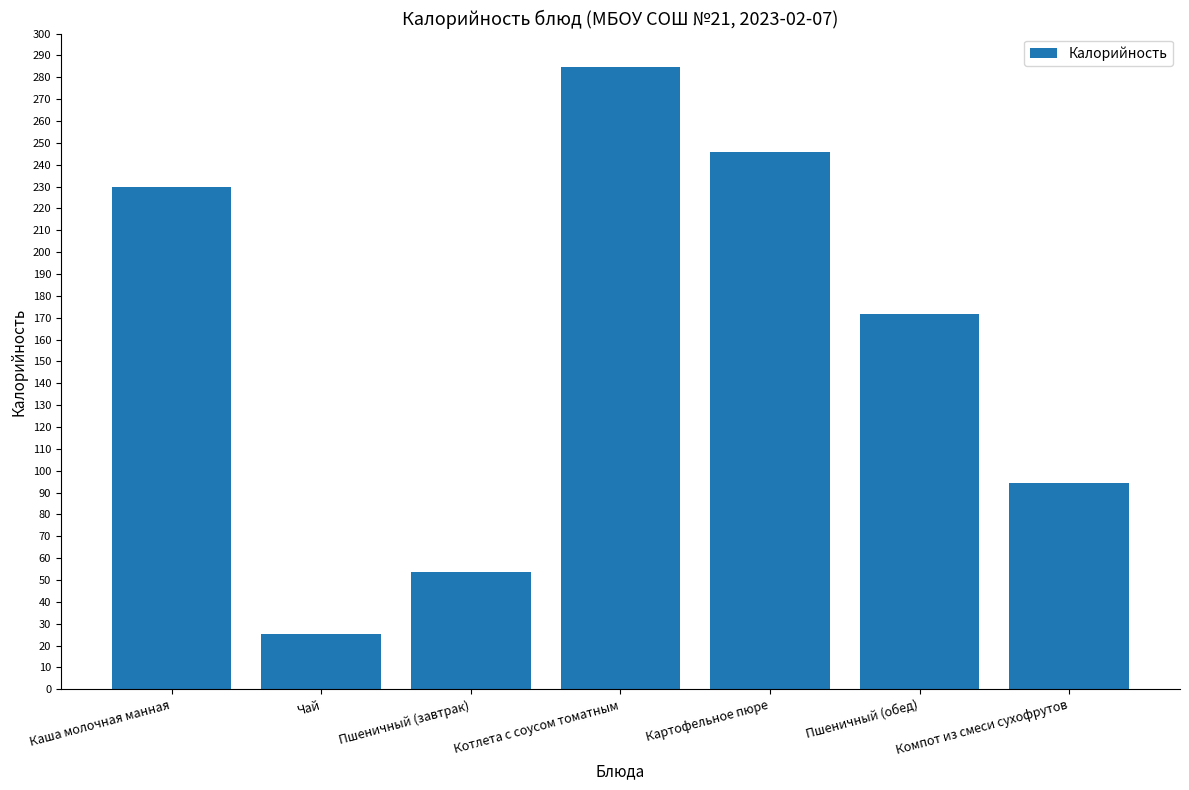

What is the value of the 7th bar from the left?

94.2